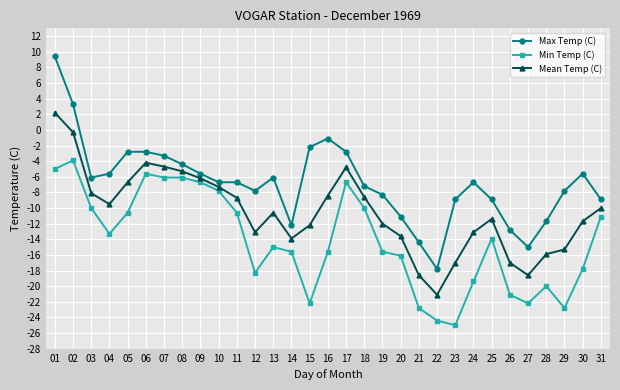

What is the approximate value of Max Temp (C) at 25?

-8.9